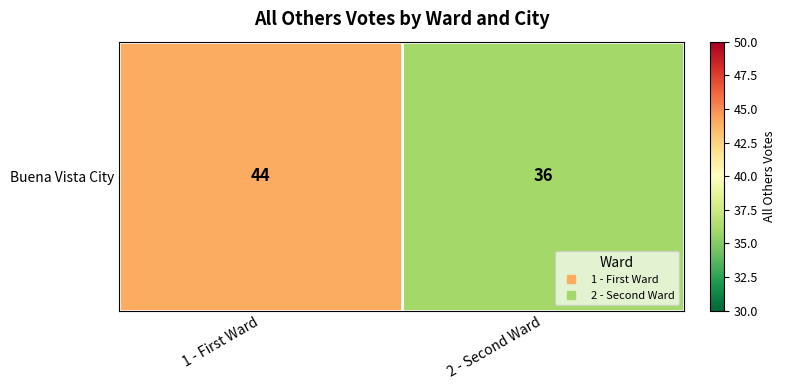

At which label is the value closest to 40?

1 - First Ward